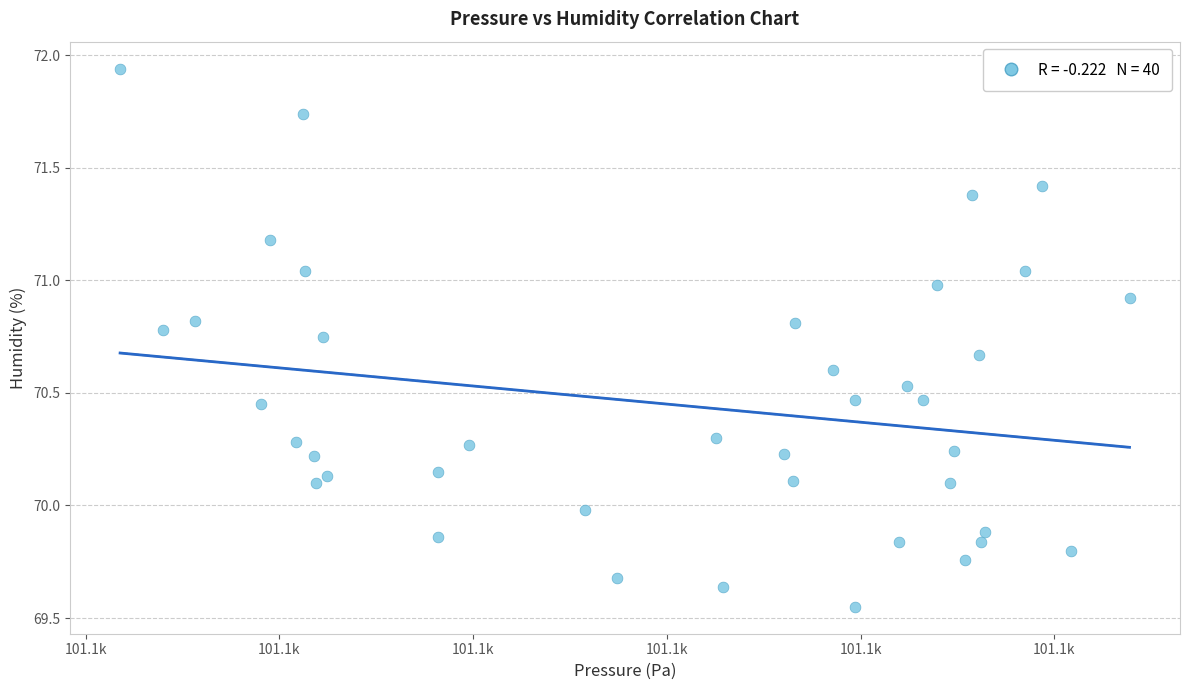

What is the range of Y values (max minus min)?

2.4